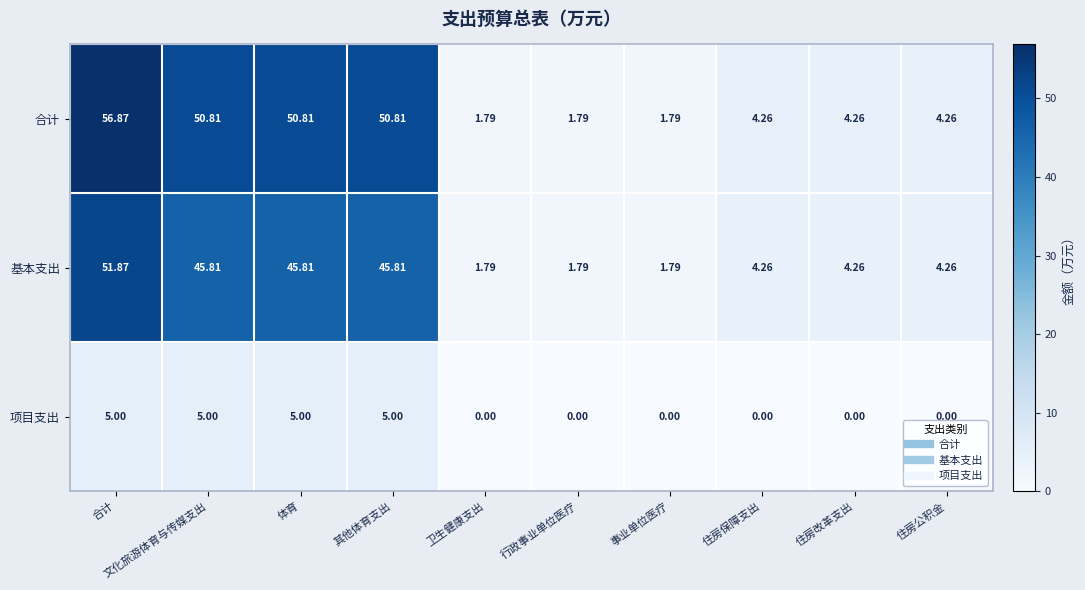

Is the value of 基本支出 at 合计 greater than the value of 项目支出 at 行政事业单位医疗?

Yes